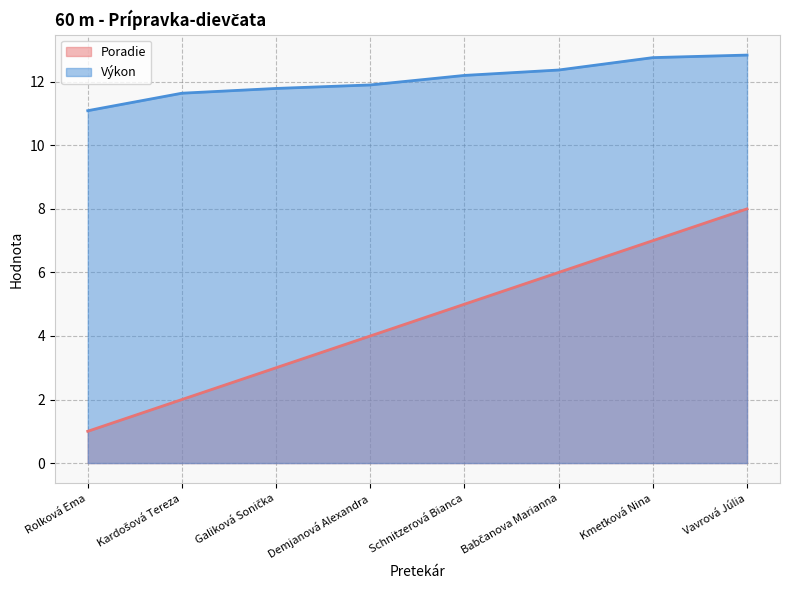

List the series in order of their peak value, lowest first.

Poradie, Výkon